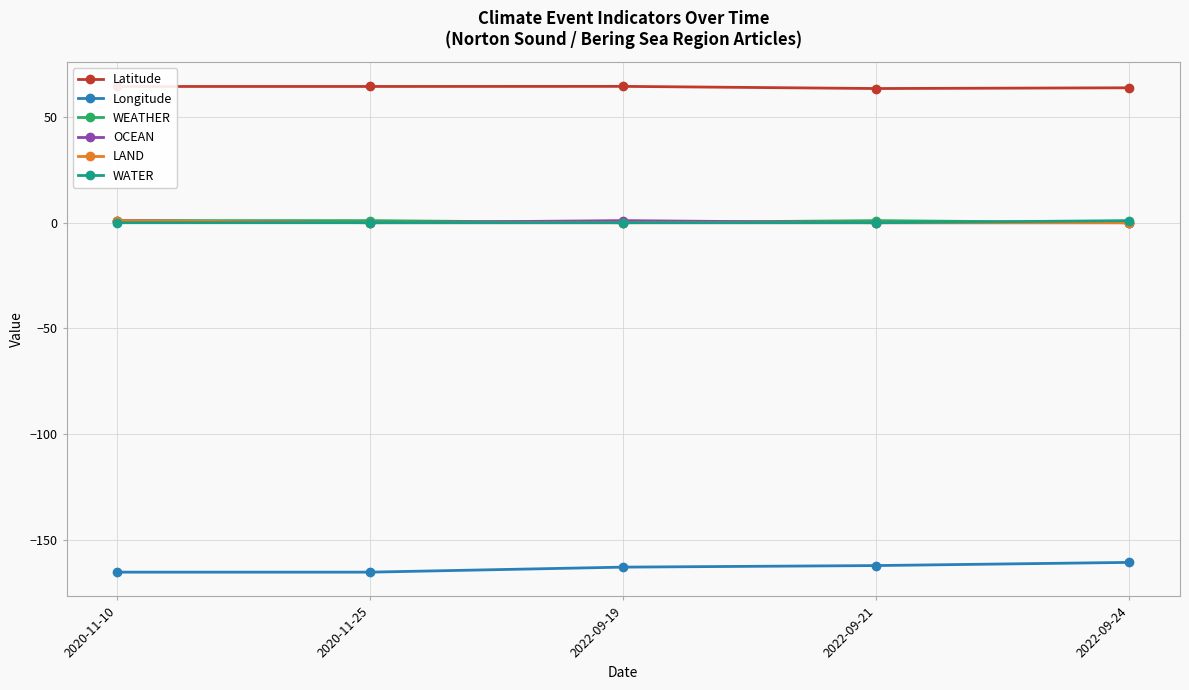

True or false: OCEAN and Longitude cross at least once.

False